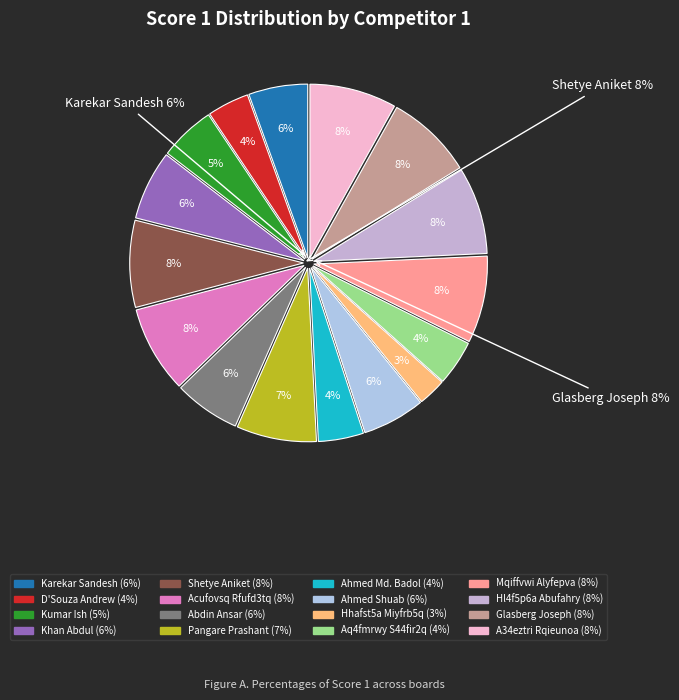

The Hl4f5p6a Abufahry slice represents 1% of the pie. True or false?

False